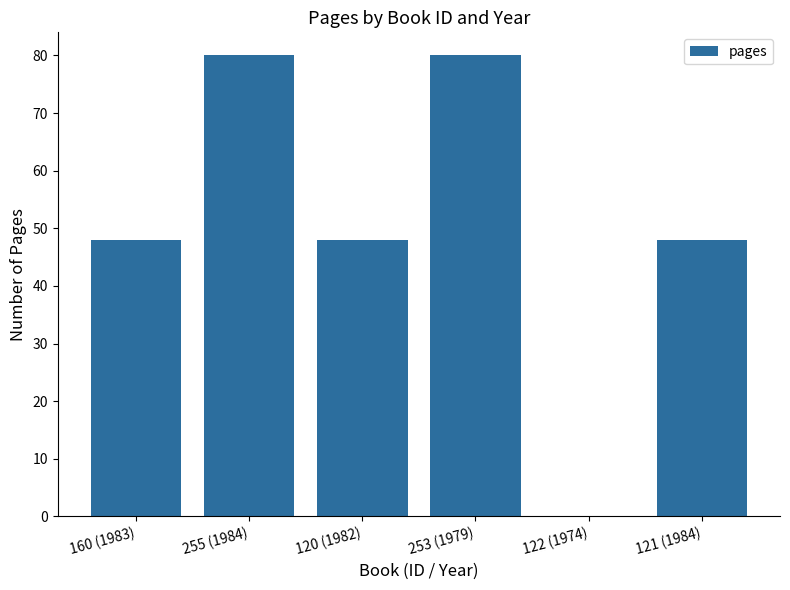

Does the chart contain stacked bars?

No